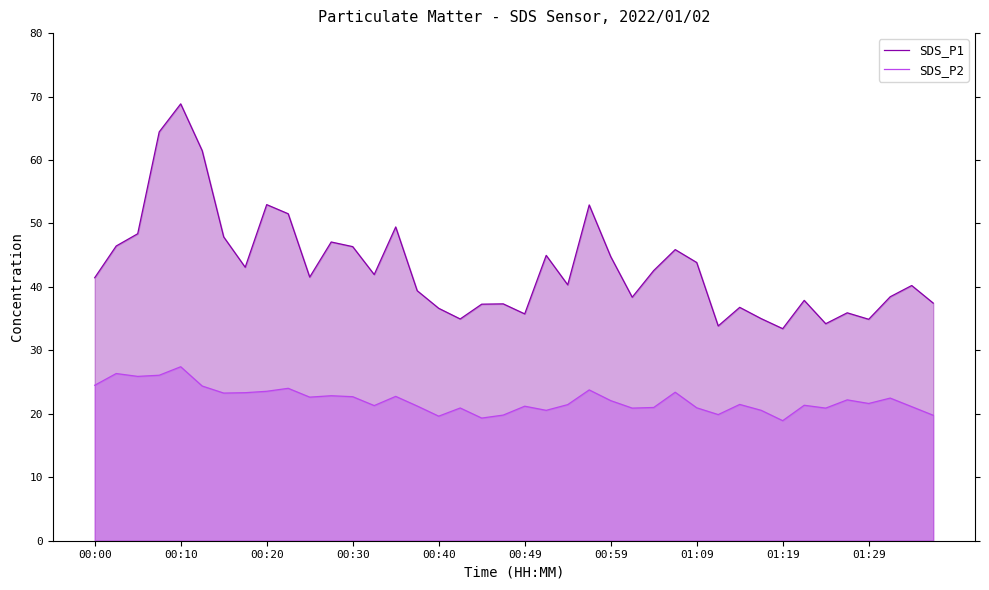

What are all the series names shown in the legend?

SDS_P1, SDS_P2